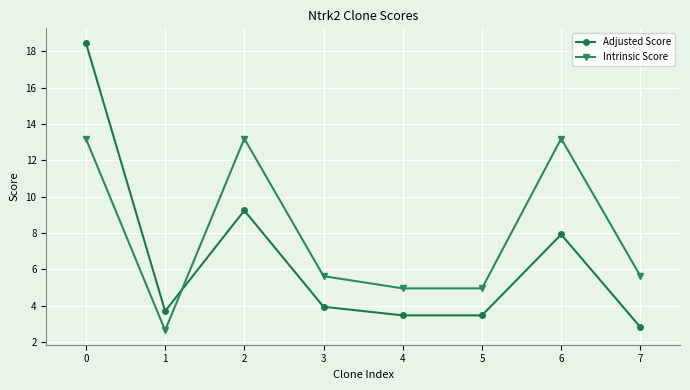

How many categories are shown in the chart?

8